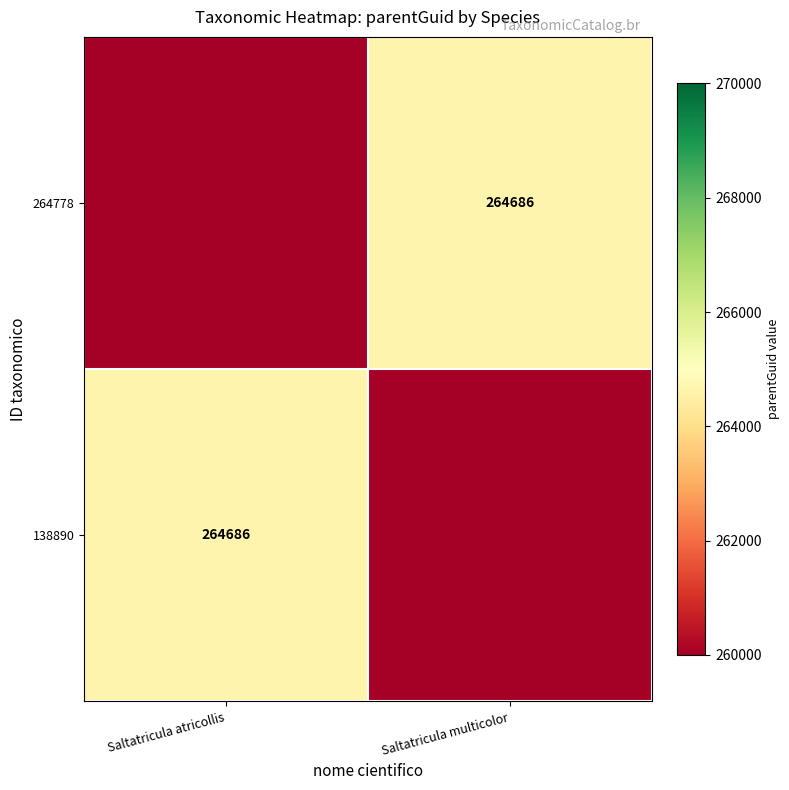

How many values in the 138890 series are below 264686?

1